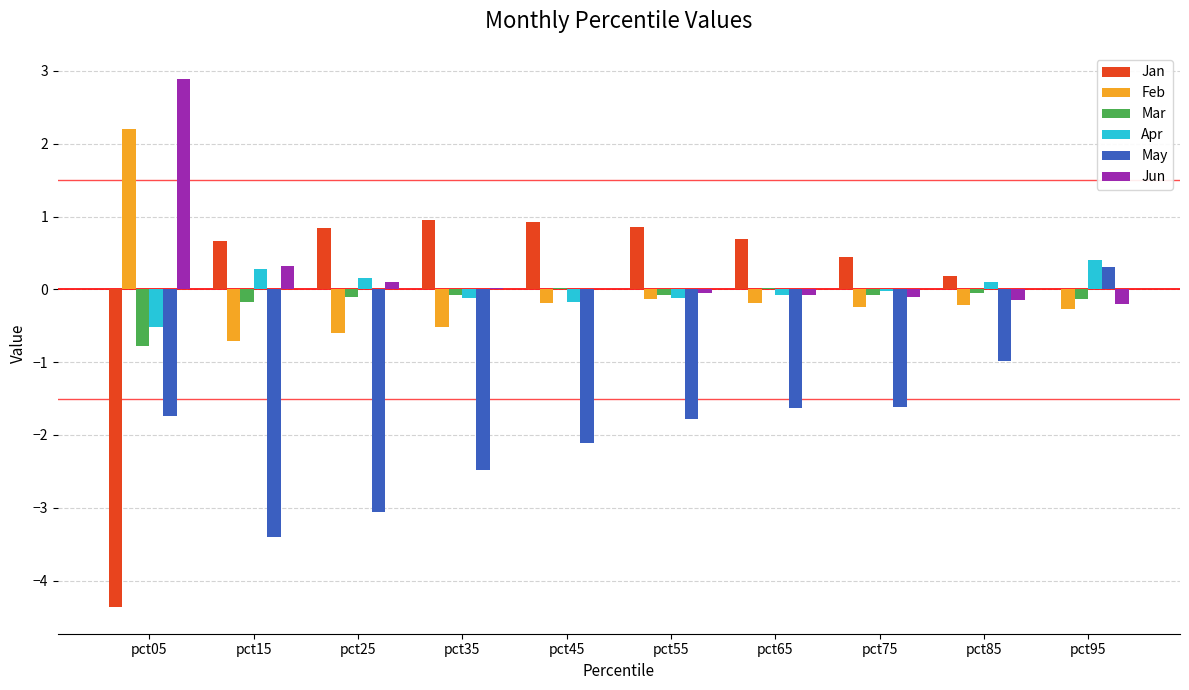

True or false: Jan has a value of 1.5 at pct55.

False